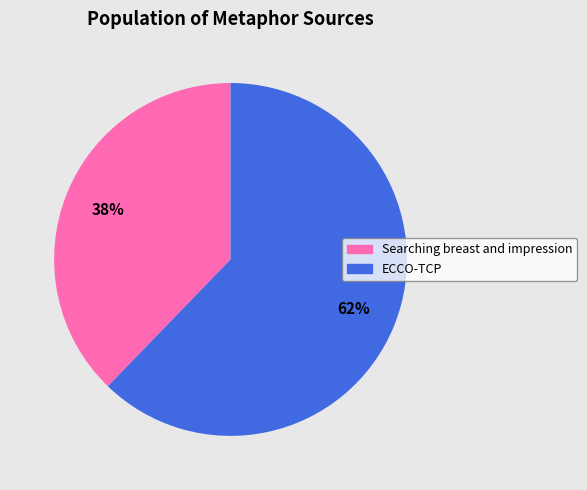

To the nearest percent, what percentage of the pie is ECCO-TCP?

62%